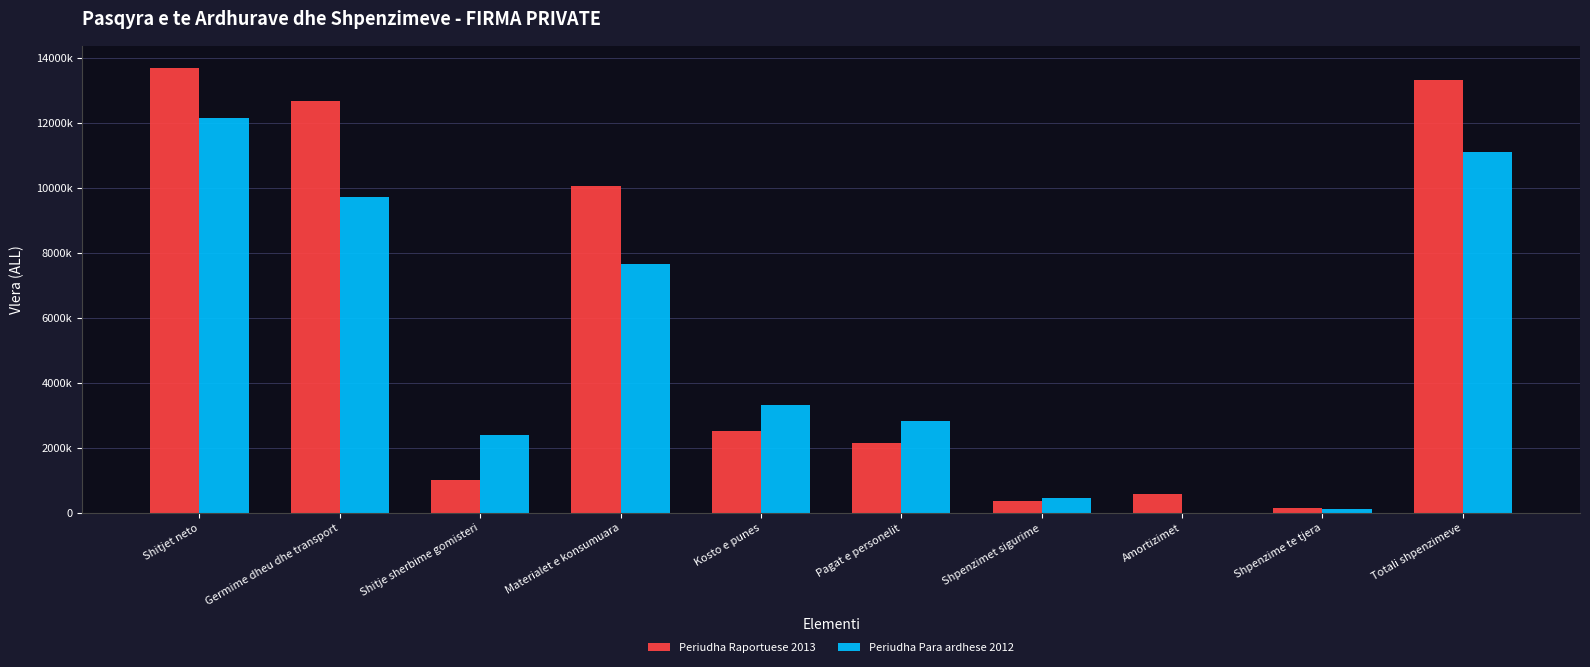

What are all the series names shown in the legend?

Periudha Raportuese 2013, Periudha Para ardhese 2012